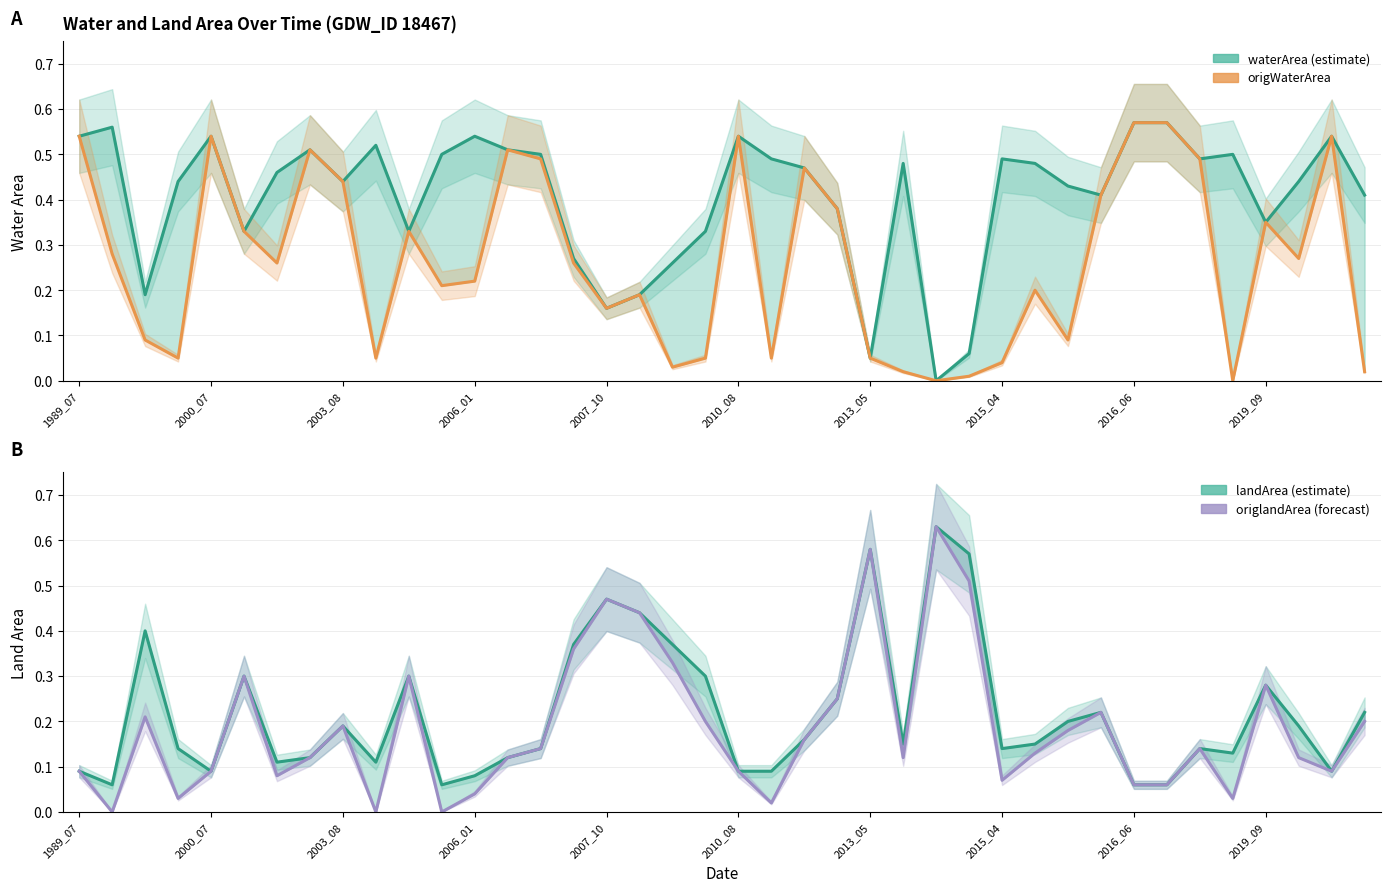

In waterArea, how many points are higher than both neighbors (excluding endpoints)?

10